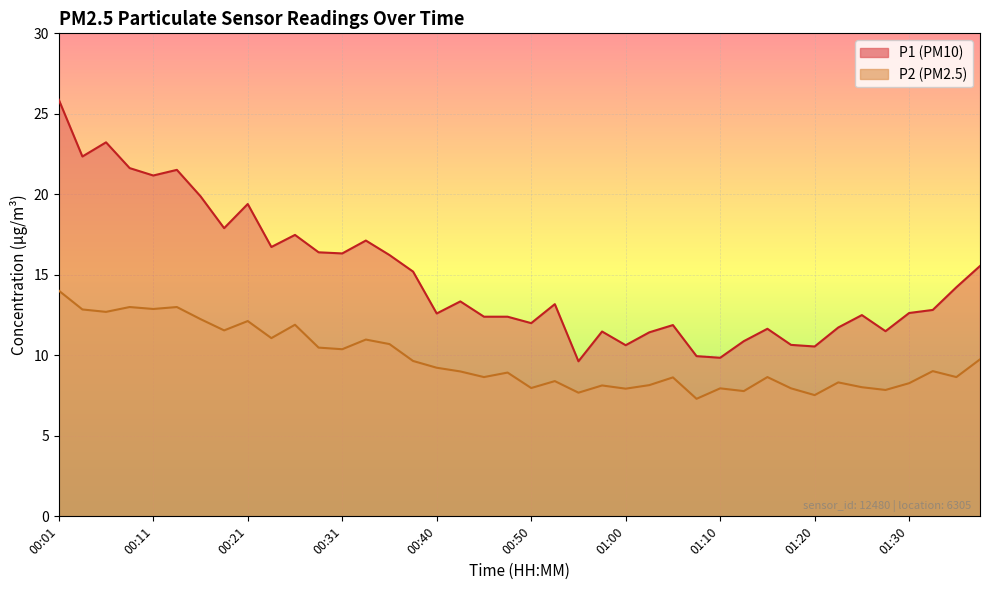

At which category does P2 reach its first local valley?

00:06